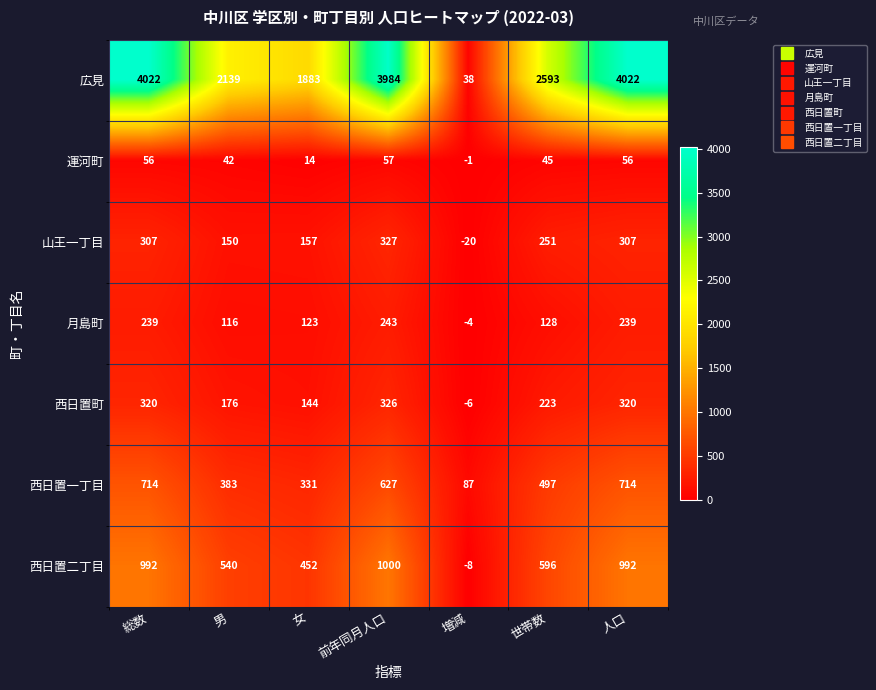

Is it true that 月島町 equals 243 at 前年同月人口?

True